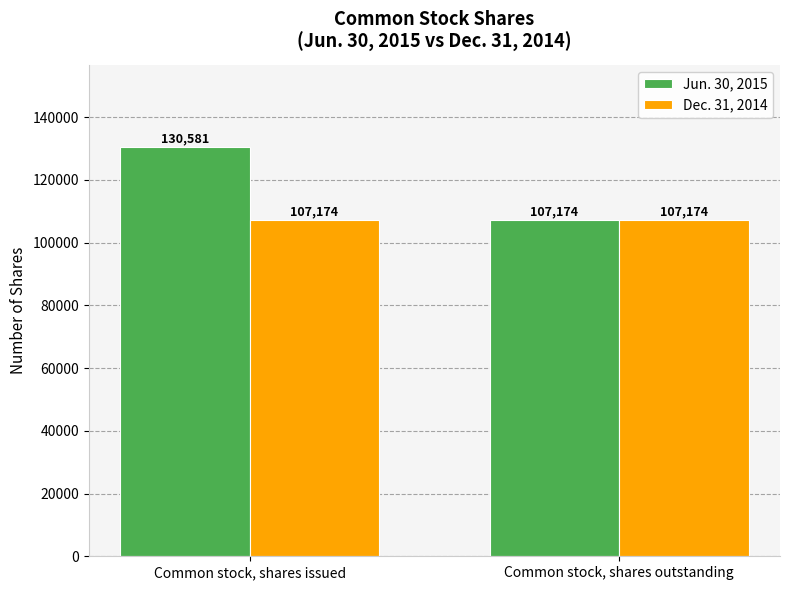

Which series changed the most between Common stock, shares issued and Common stock, shares outstanding?

Jun. 30, 2015